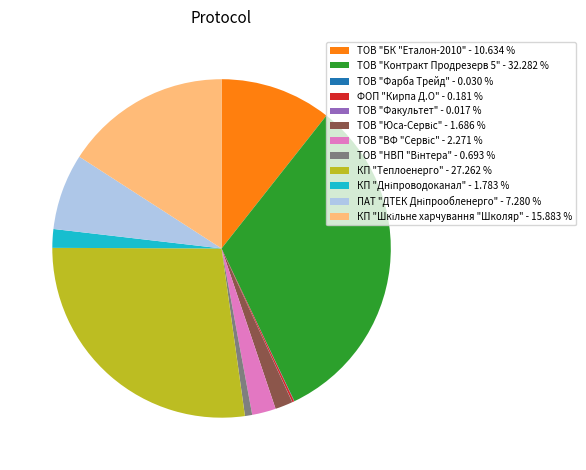

Is there a majority slice in this chart?

No